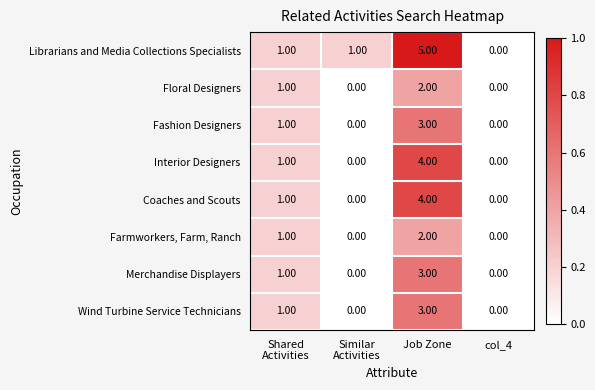

Which series has the largest total across all categories?

Librarians and Media Collections Specialists